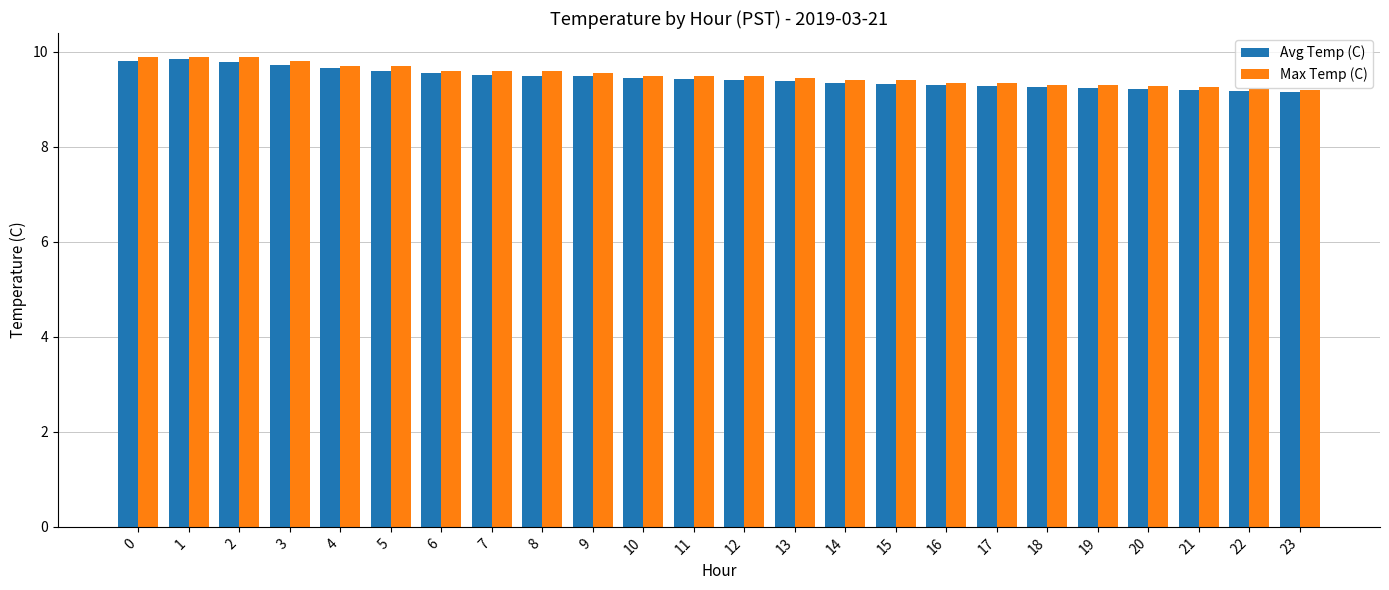

What is the sum of all Avg Temp (C) values?

226.6